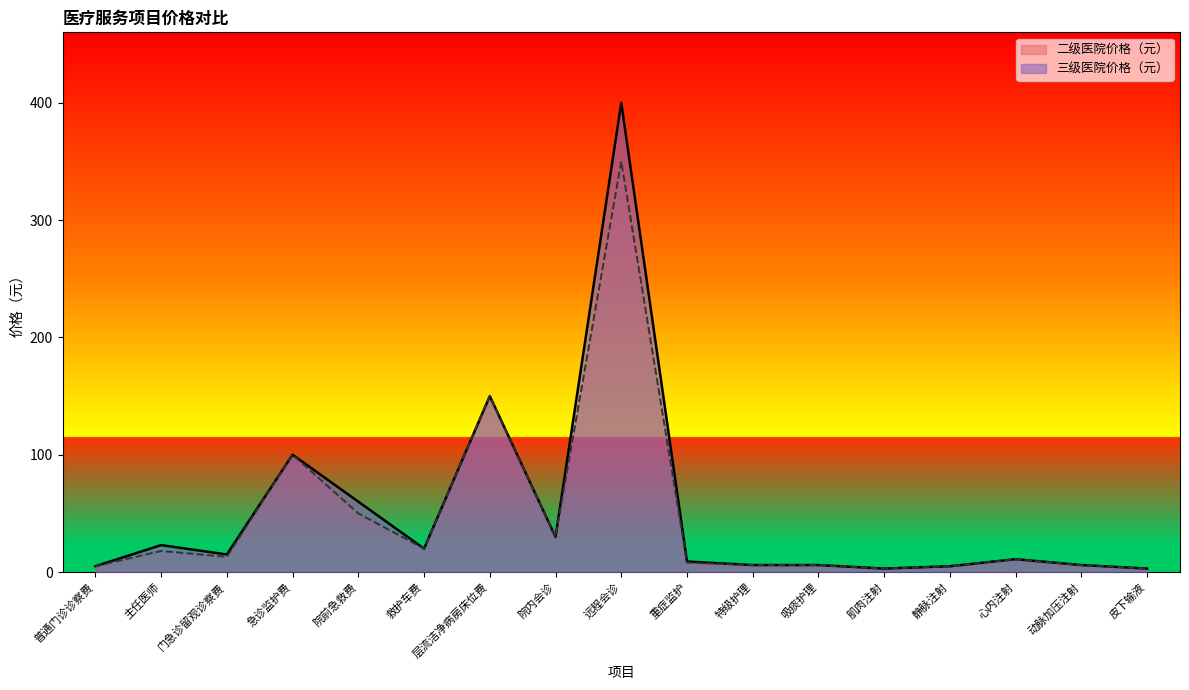

Which series has the largest total across all categories?

三级医院价格（元）